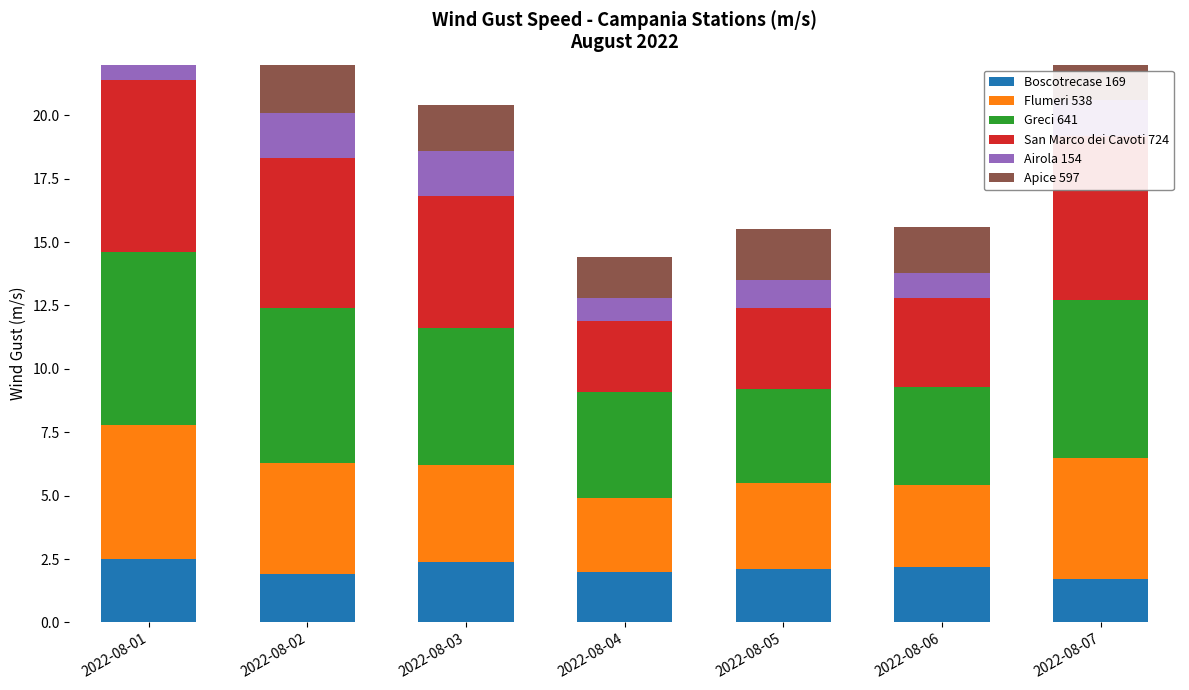

What is the value of the Flumeri 538 bar at the 4th from the left?

2.9